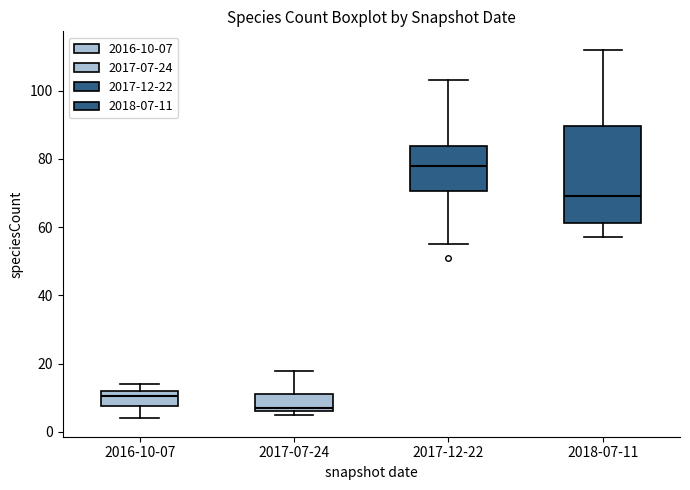

Which box's median line is the highest?

2017-12-22